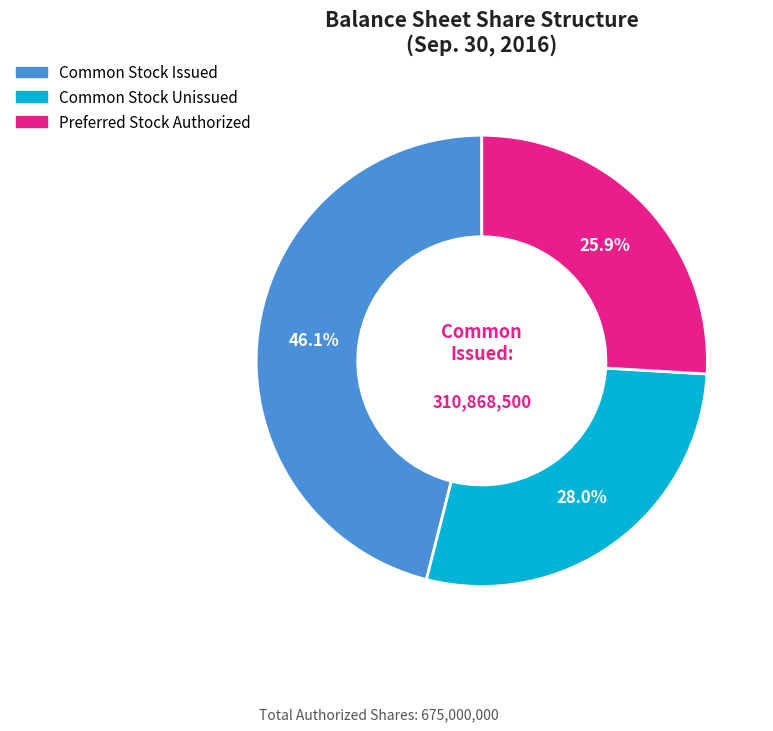

Is there a majority slice in this chart?

No